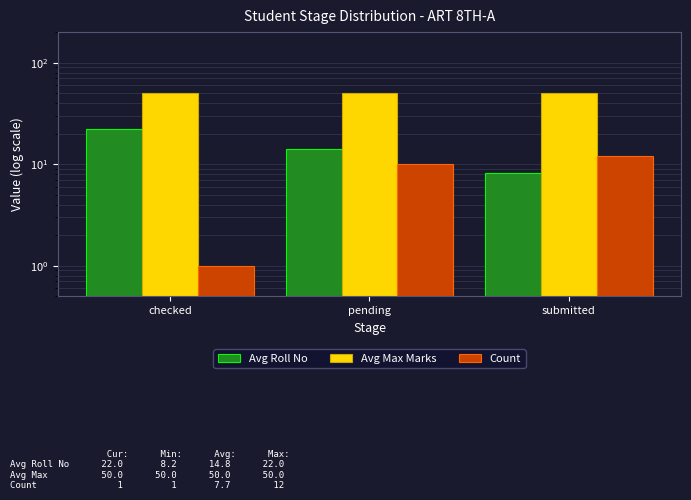

How many data points does each series have?

3